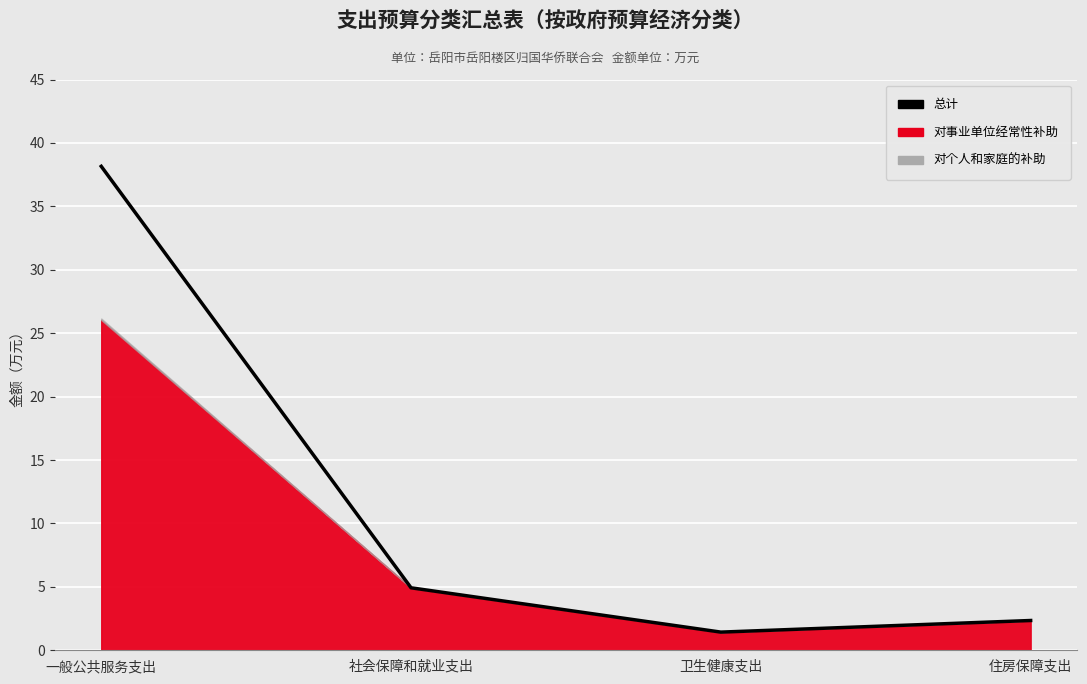

What position from the right is 住房保障支出?

1